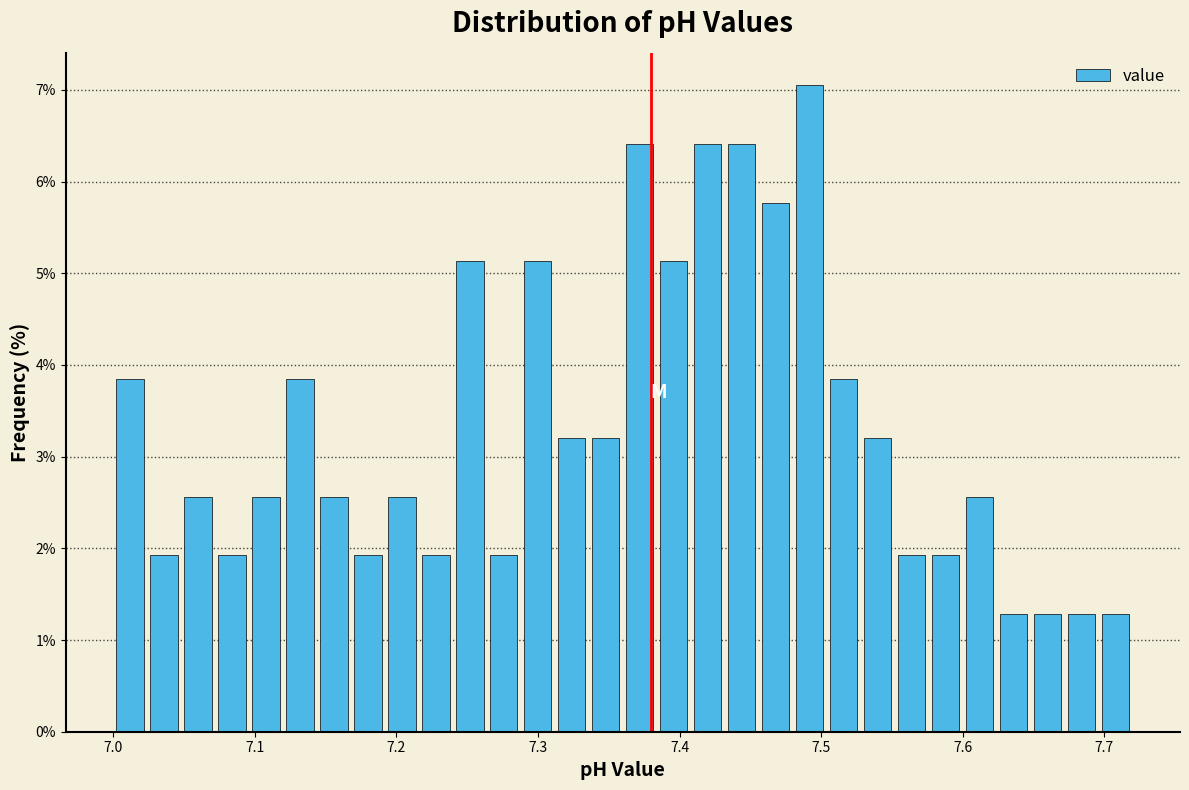

Around what value on the x-axis is the tallest bar? Give the approximate position of its centre, as read against the axis.

7.49